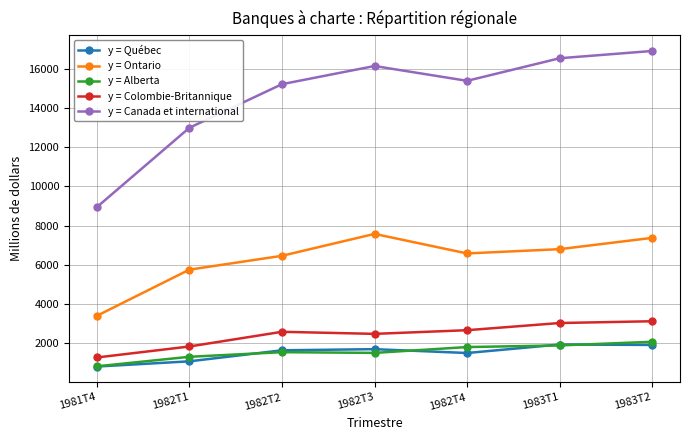

What are all the series names shown in the legend?

y = Québec, y = Ontario, y = Alberta, y = Colombie-Britannique, y = Canada et international